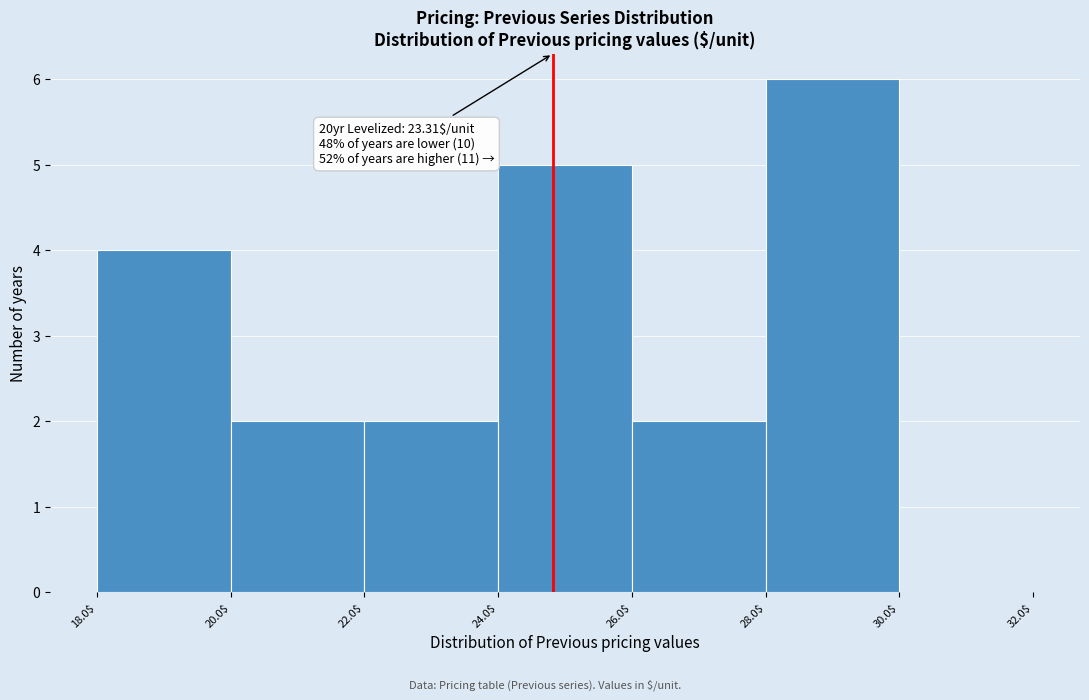

Over which range of the x-axis is the bar tallest?

28.0$ to 30.0$